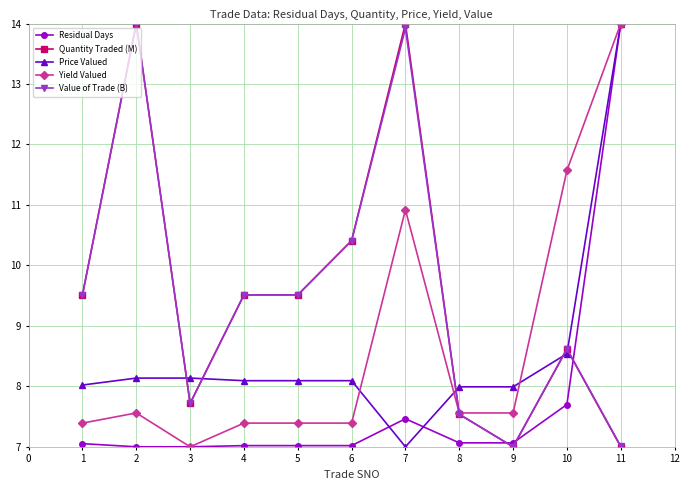

Where do Price Valued and Residual Days first cross each other?

6 and 7